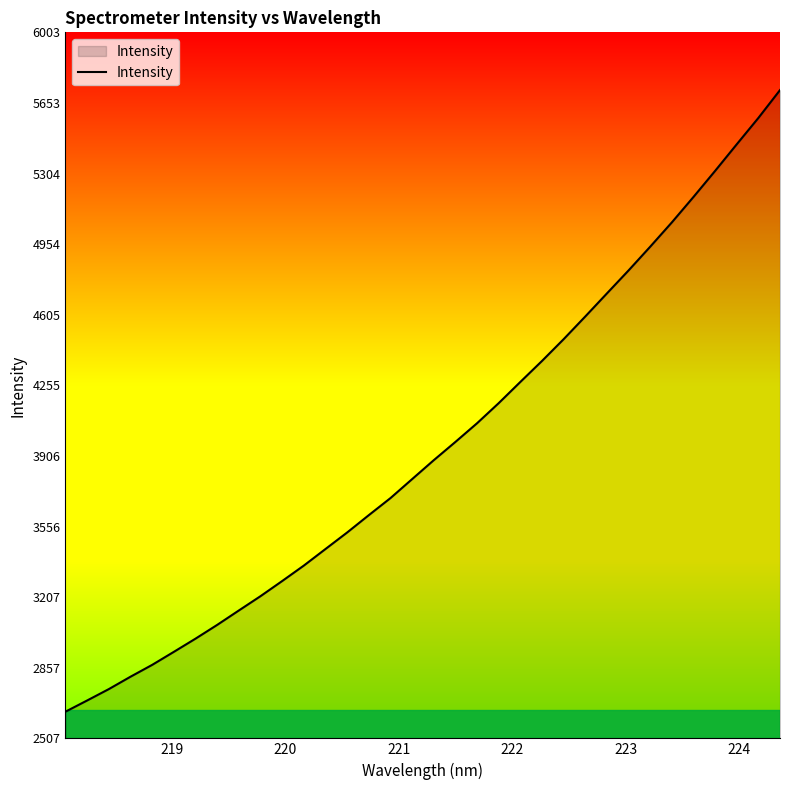

What is the maximum value shown in the chart?

5717.6